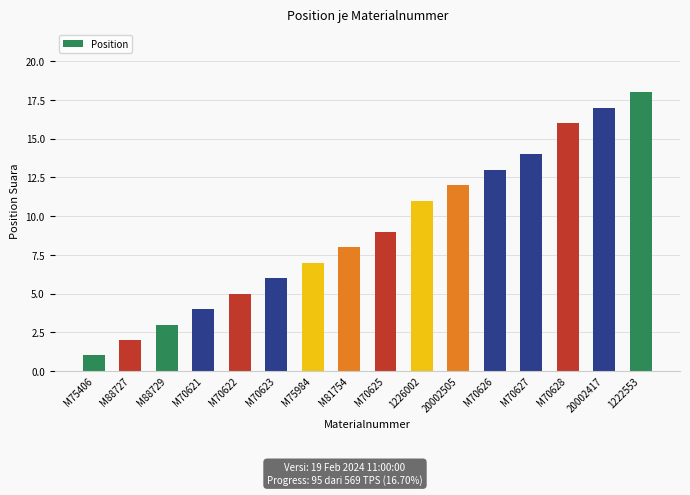

What is the ratio of the value at 20002505 to the value at 1222553?

0.7